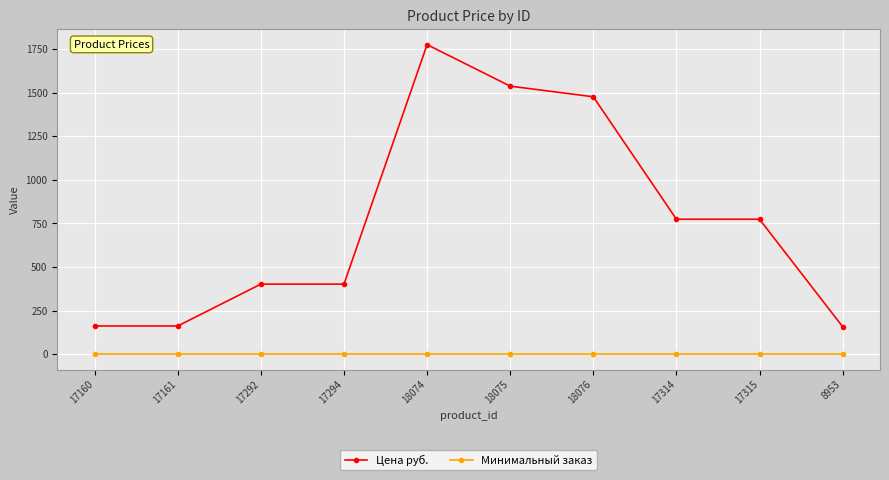

True or false: Минимальный заказ and Цена руб. intersect in this chart.

False